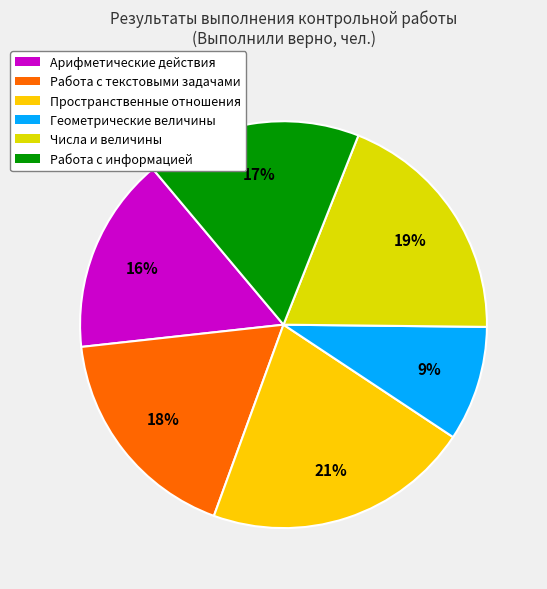

Is there a majority slice in this chart?

No